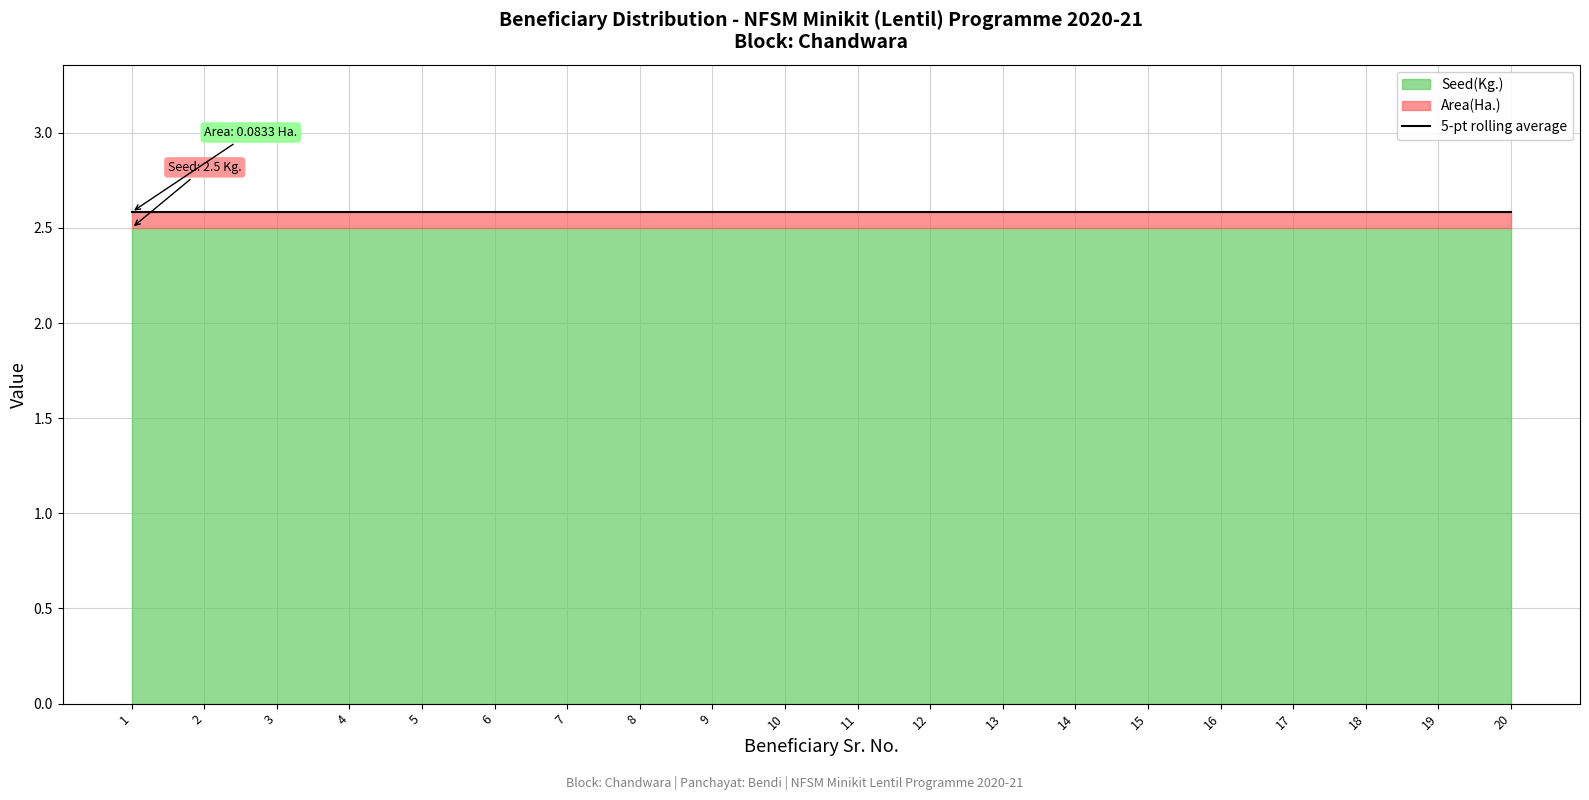

Where is Seed(Kg.) nearest to the value 2?

1